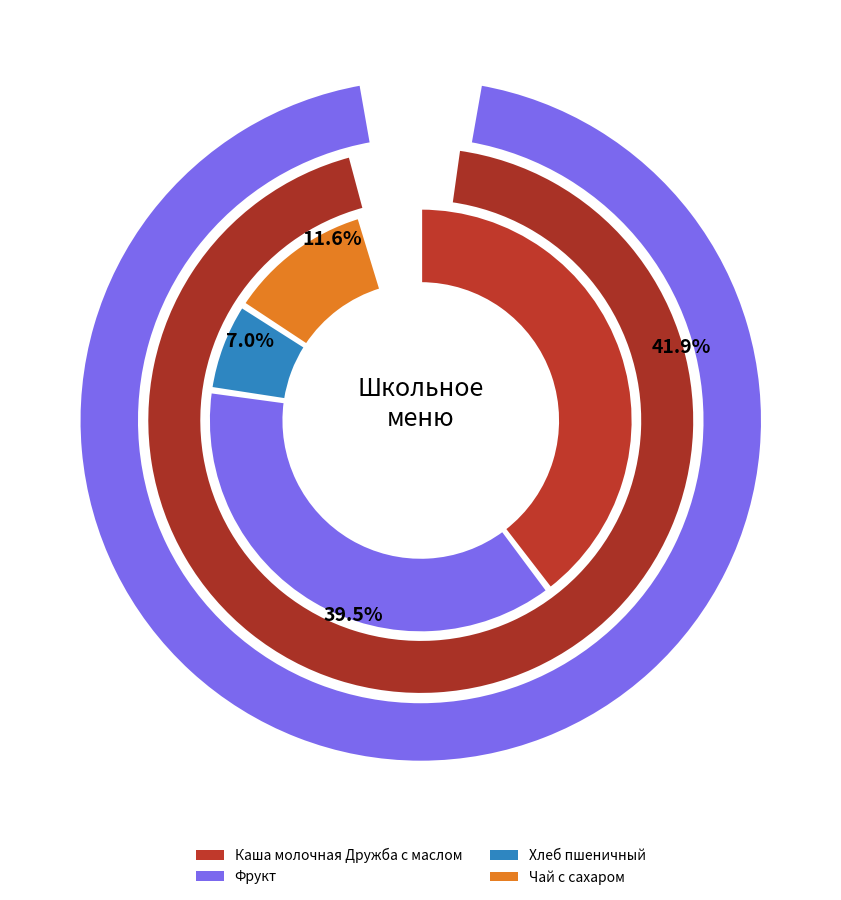

Which slice is the smallest?

Хлеб пшеничный